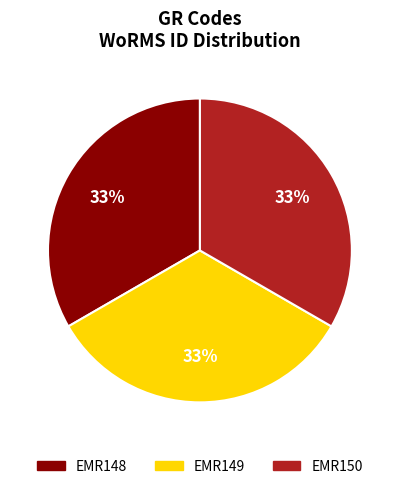

True or false: EMR150 accounts for 21% of the total.

False